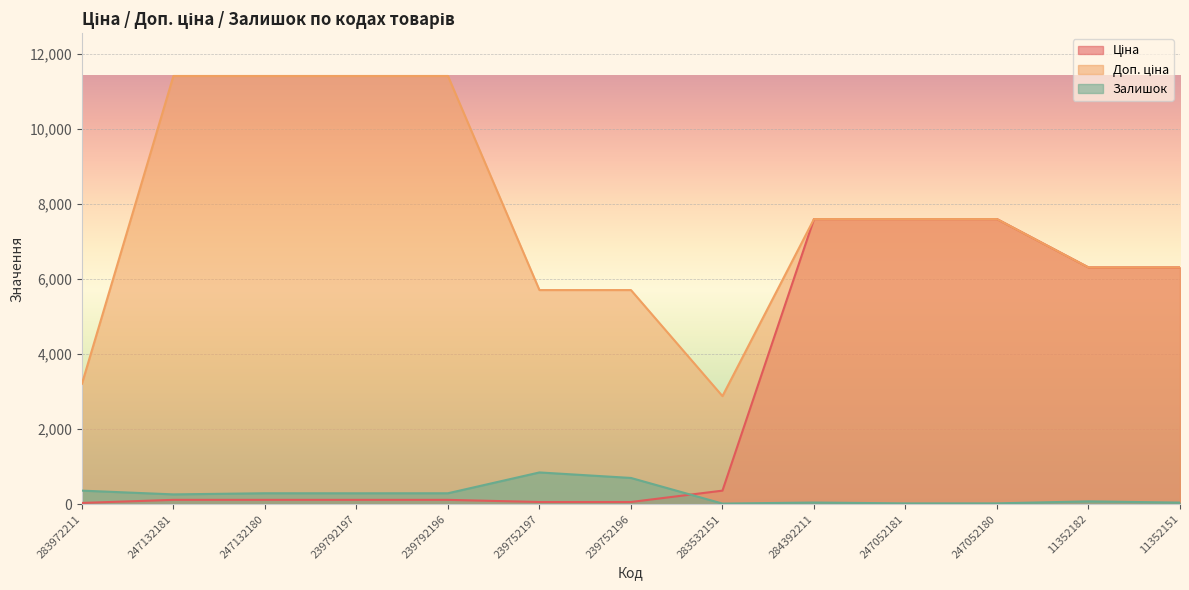

True or false: Ціна has more than 1 points higher than both neighbors.

False